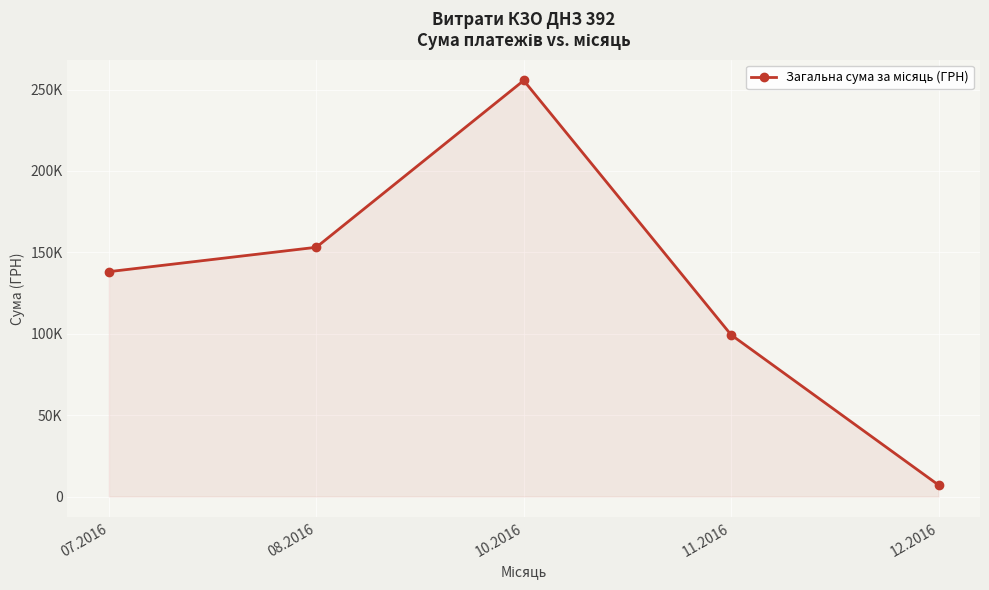

What is the greatest value displayed?

255550.2